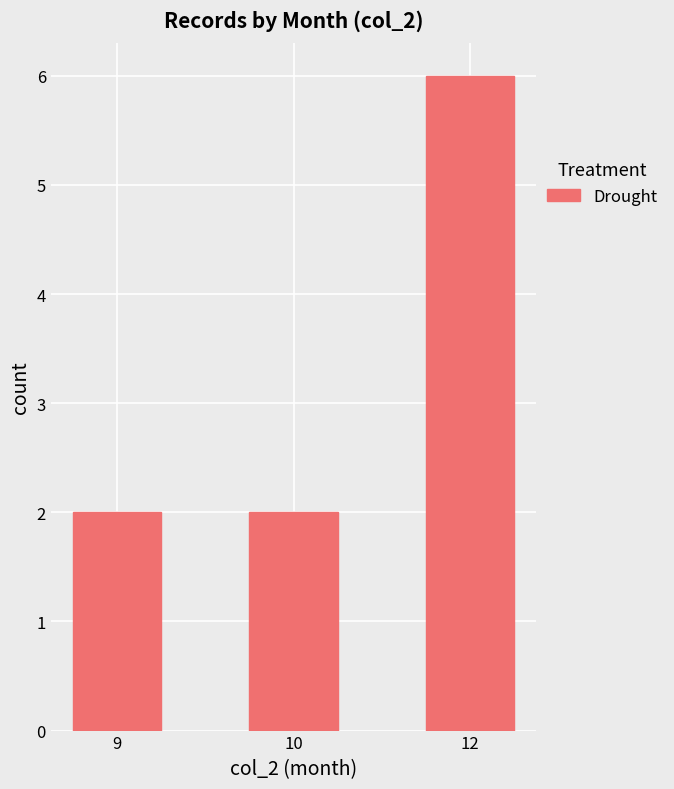

What is the value of the 1st bar from the left?

2